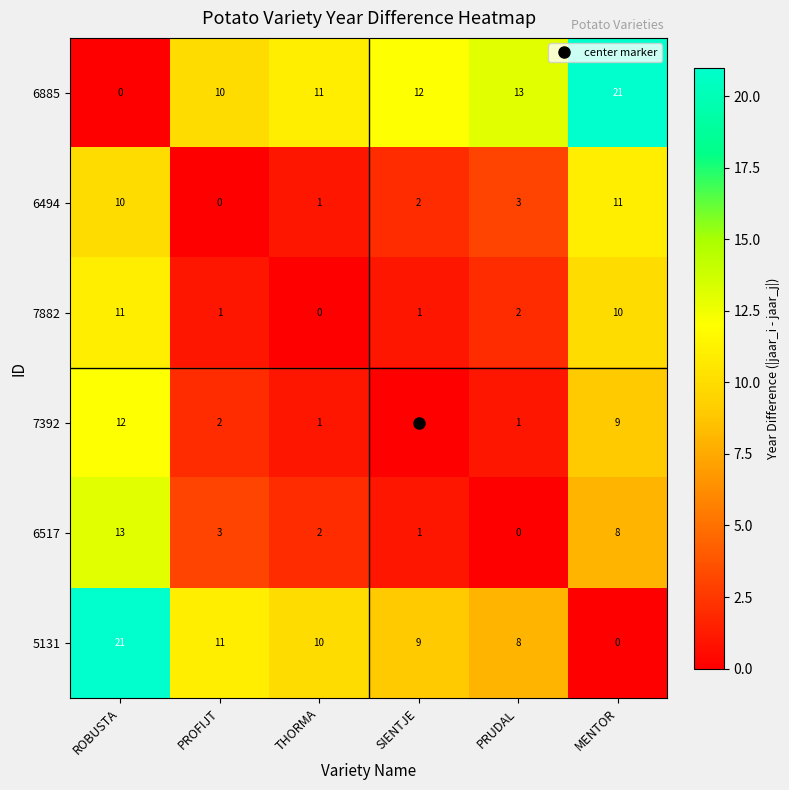

What is the spread (max minus min) of values at THORMA?

11